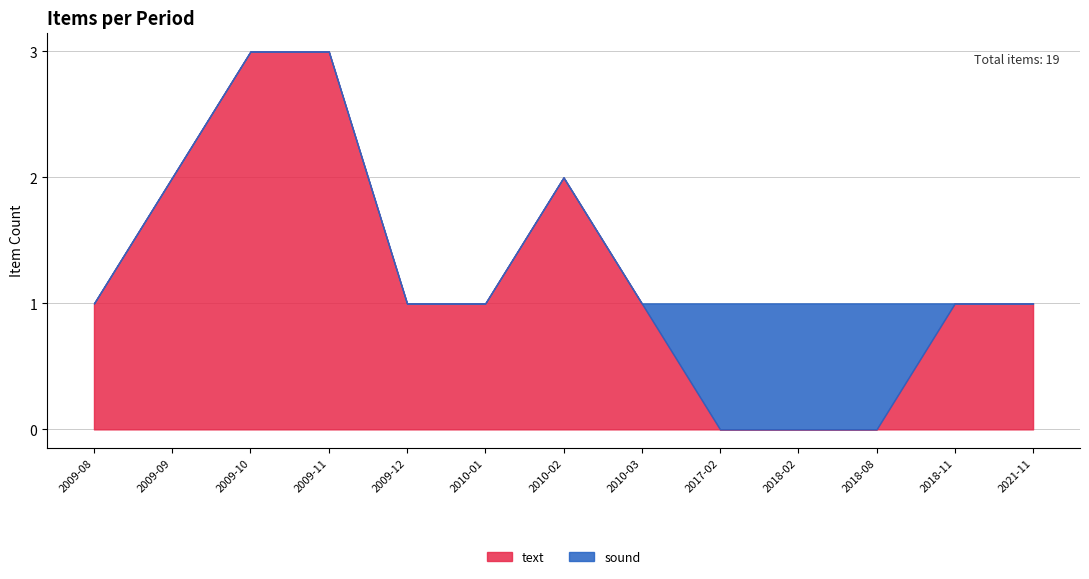

True or false: text has a value of 0 at 2018-08.

True